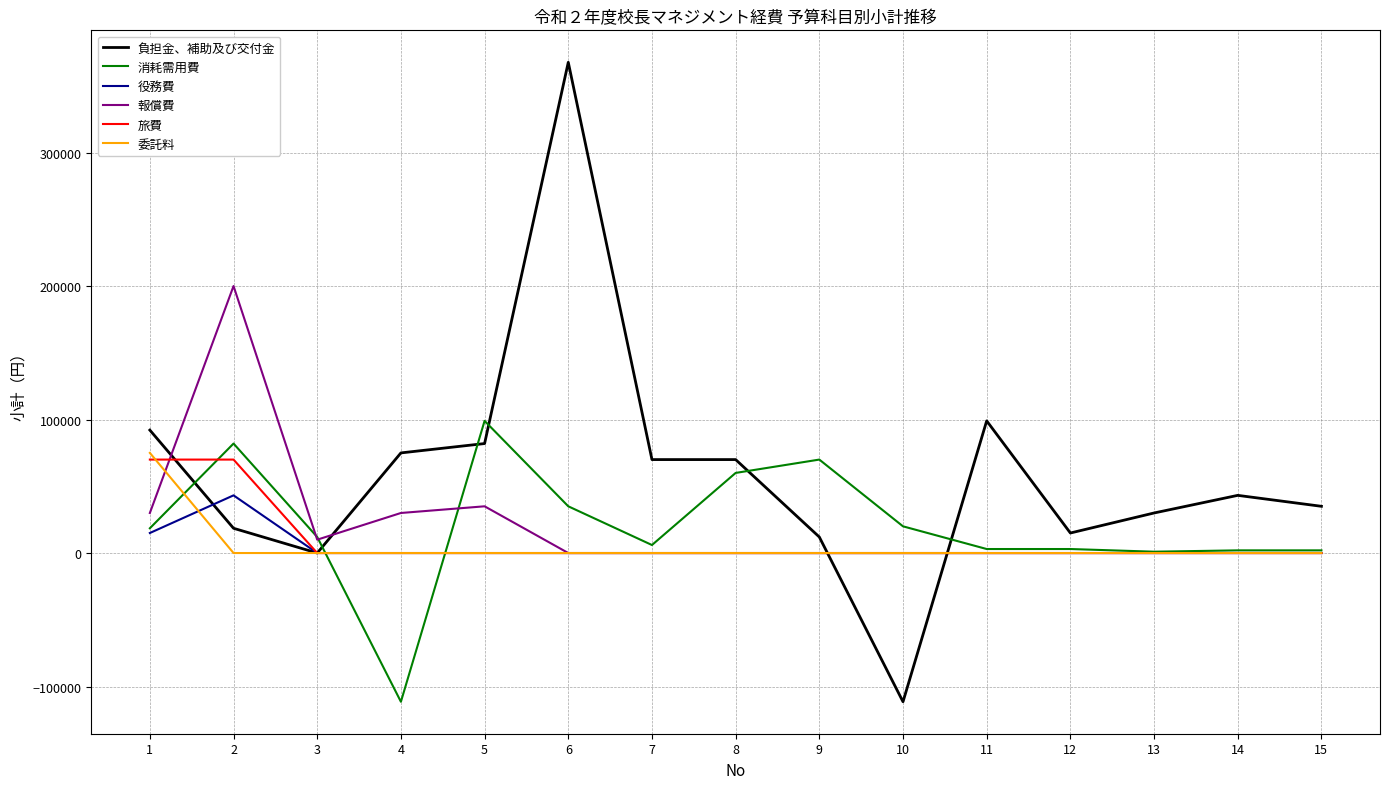

How many intersections are there between 負担金、補助及び交付金 and 報償費?

4